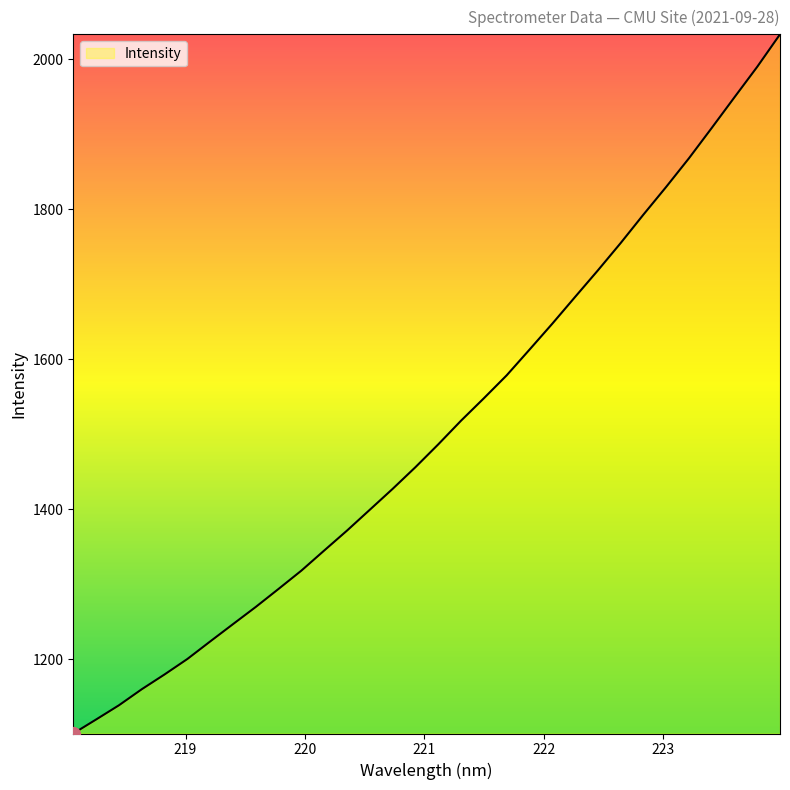

What is the minimum value shown in the chart?

1100.9